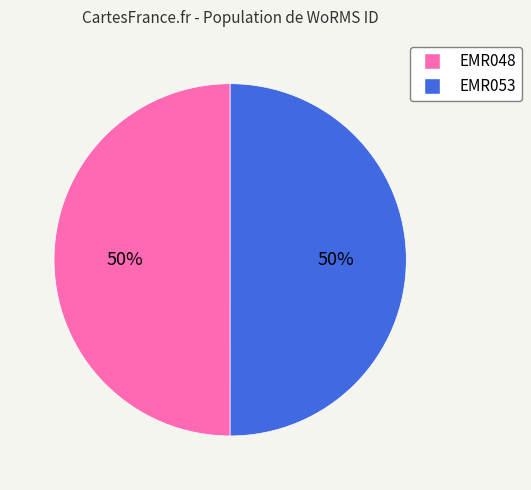

To the nearest percent, what is the combined percentage of EMR048 and EMR053?

100%